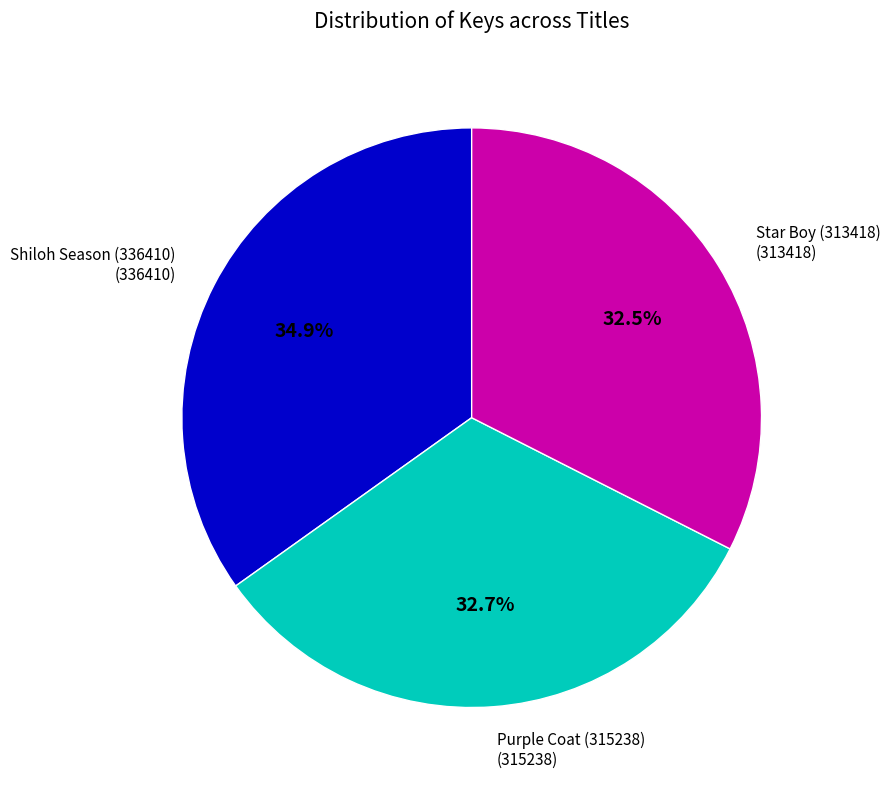

Is there a majority slice in this chart?

No